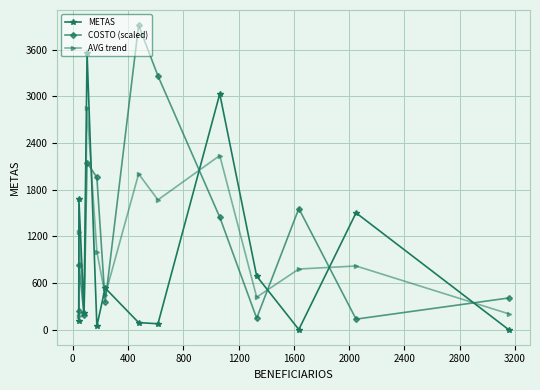

How many distinct data groups are displayed?

3